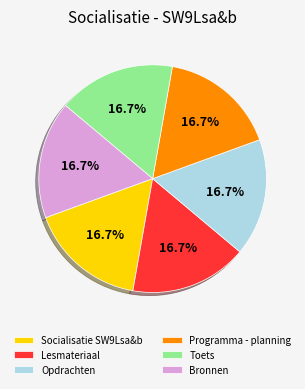

Is it true that Bronnen is 17% of the pie?

True